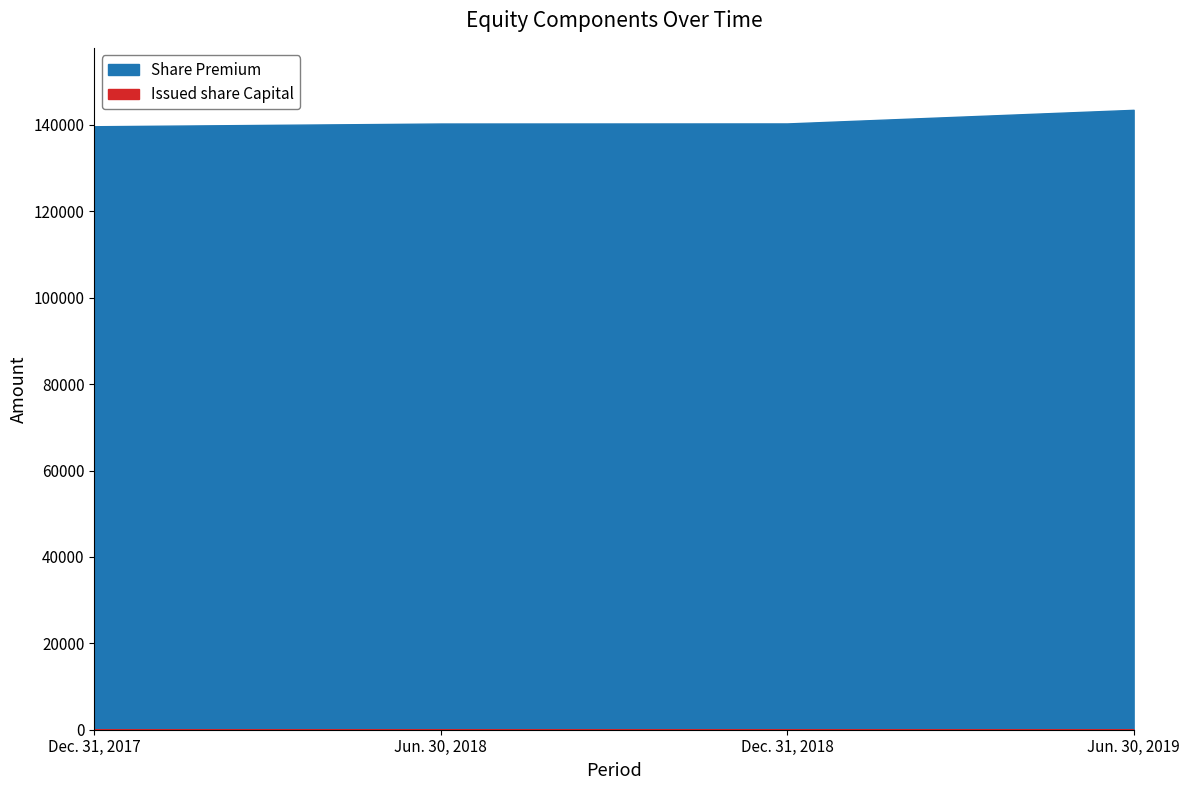

Is the value of Share Premium at Jun. 30, 2018 greater than the value of Issued share Capital at Dec. 31, 2017?

Yes